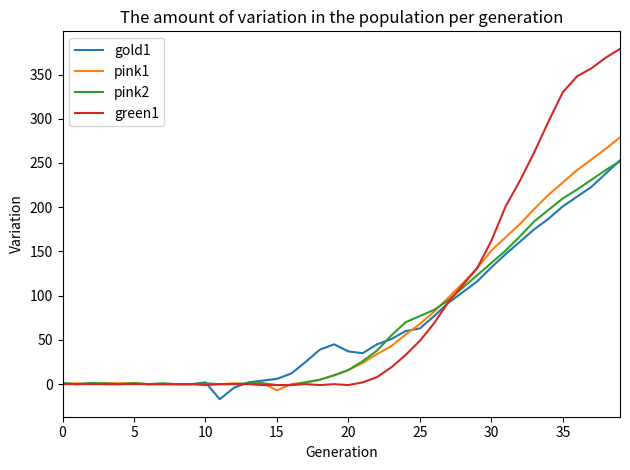

What is the greatest value displayed?

379